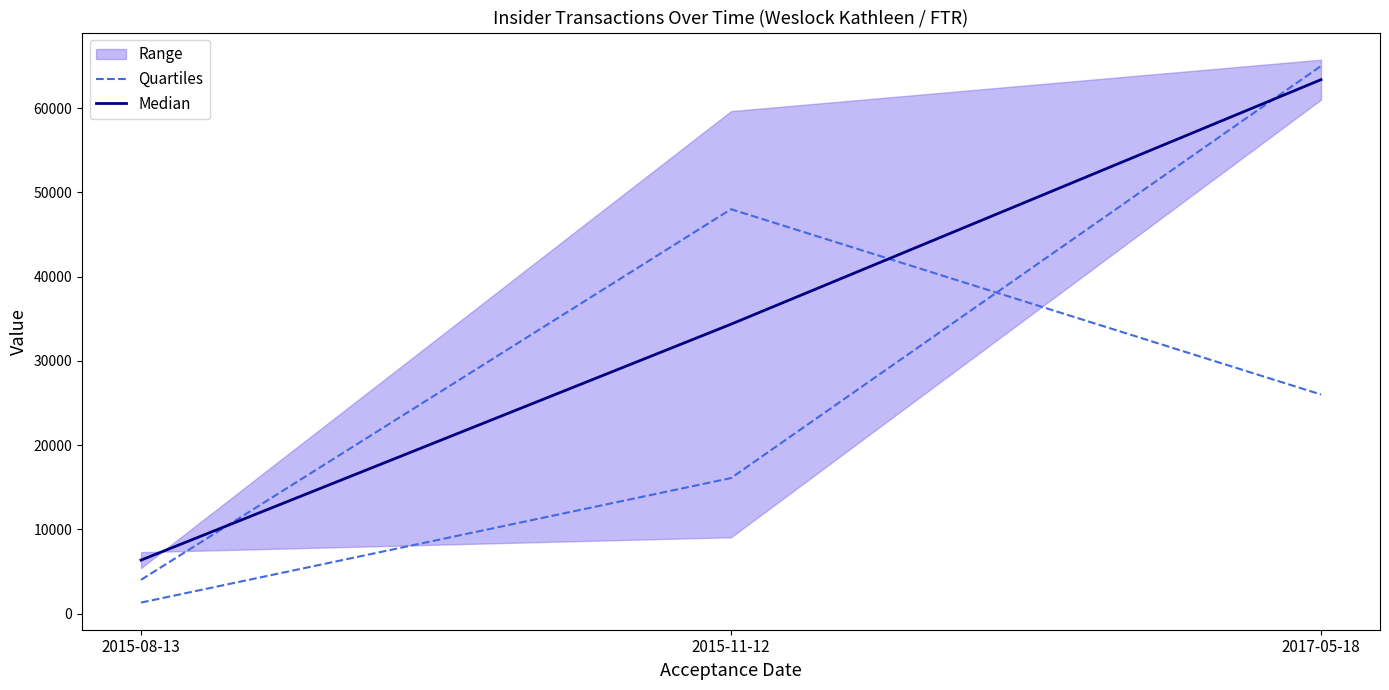

What is the sum of all Median values?

104069.9